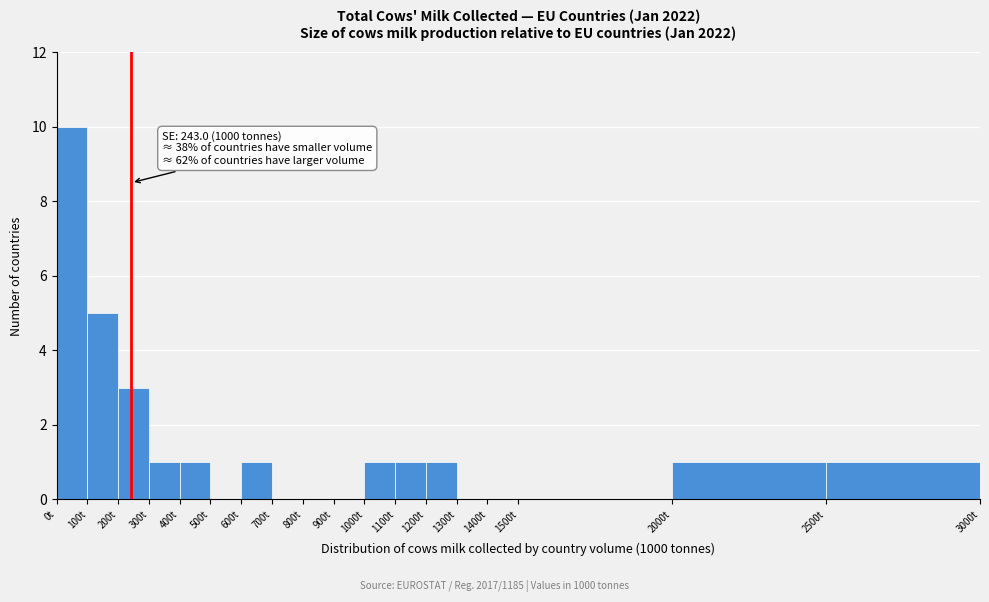

Which range on the x-axis has the tallest bar?

0 to 100